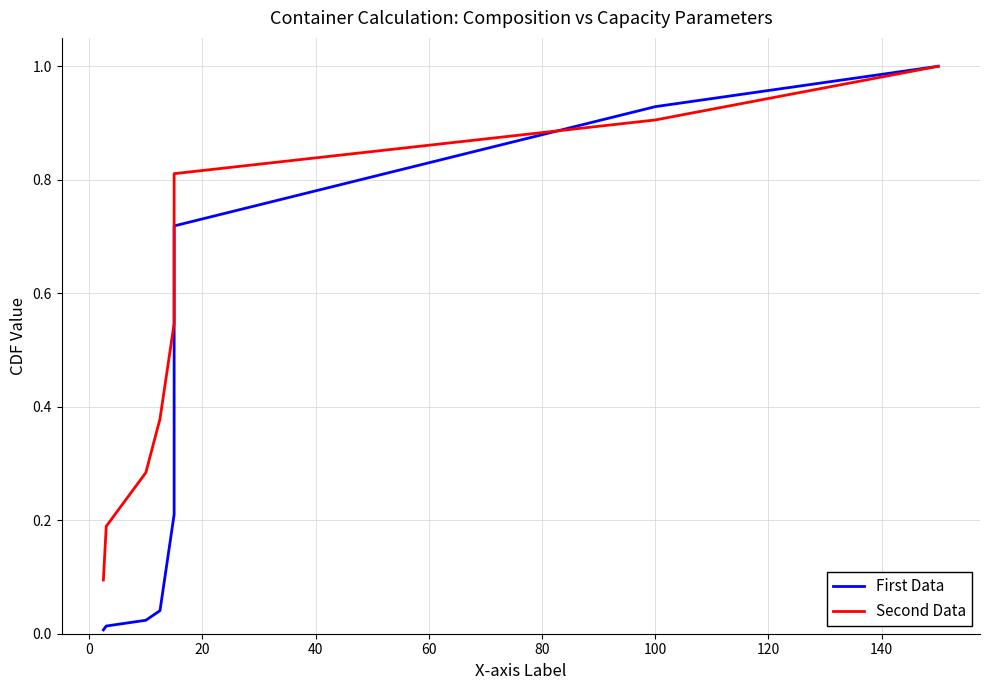

List the series in order of their overall mean, lowest first.

First Data, Second Data